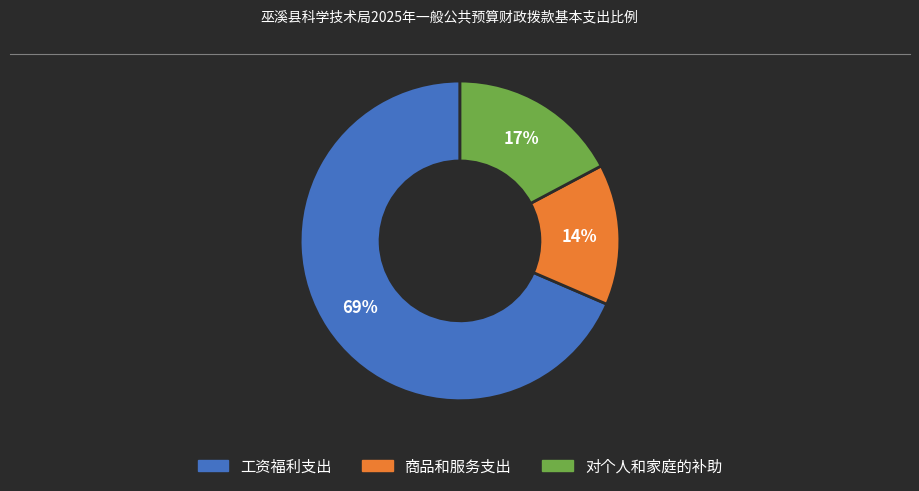

To the nearest percent, what is the average slice percentage?

33%